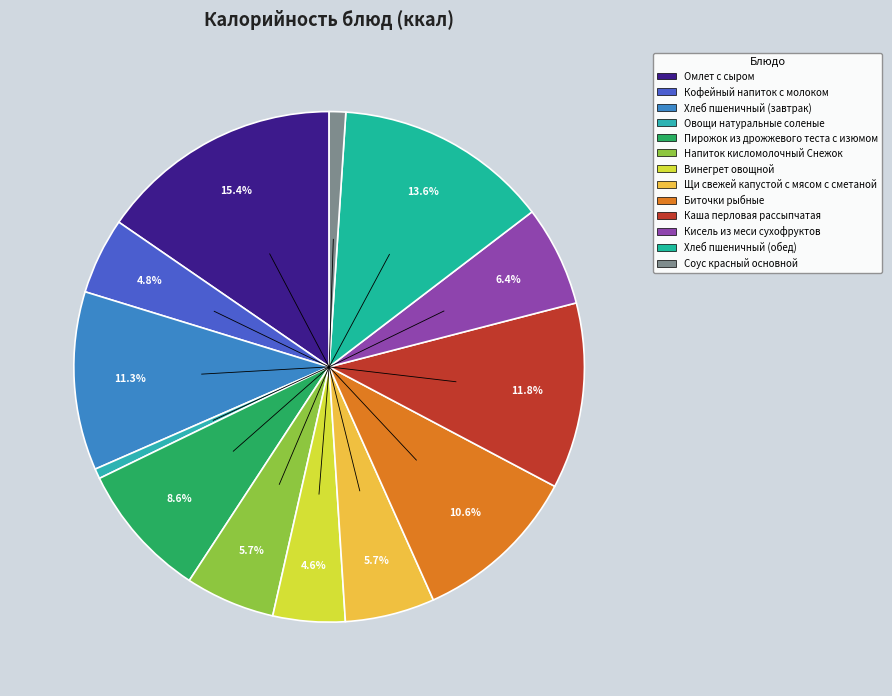

How much of the chart is everything except Хлеб пшеничный (обед)?

86.4%